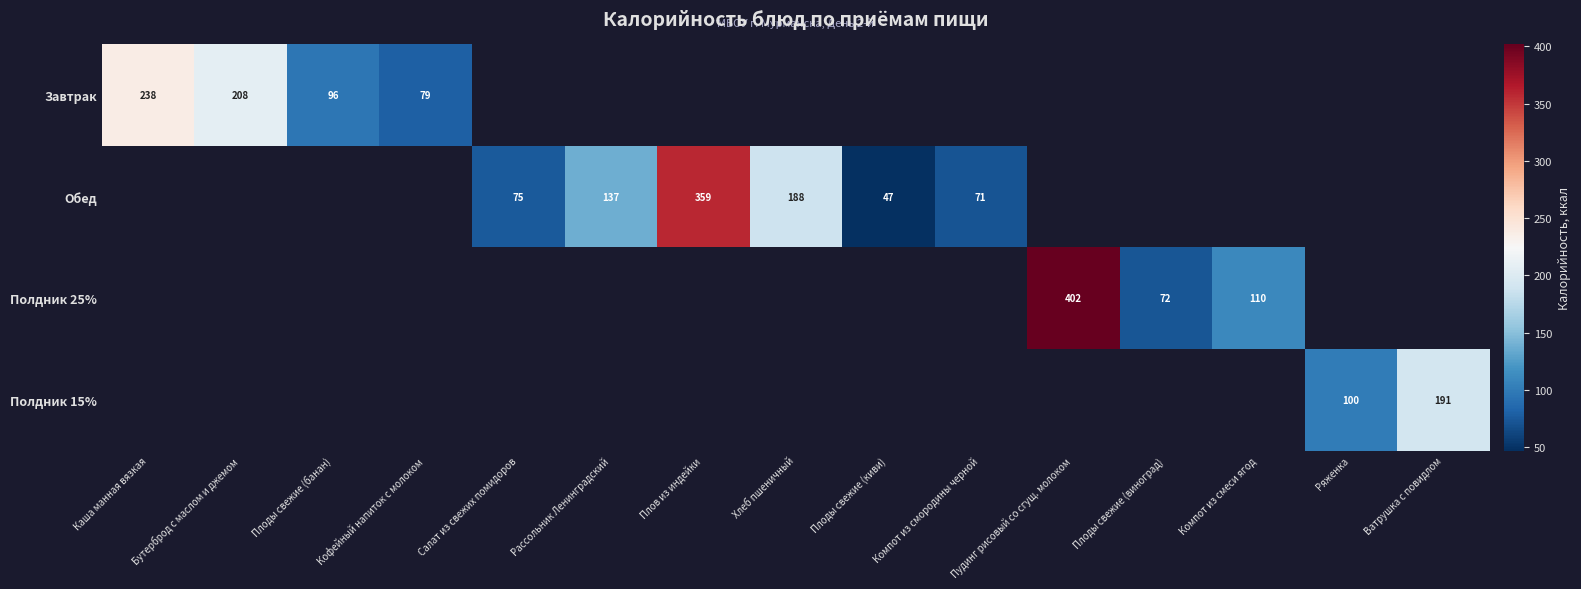

Is it true that Обед equals 88.7 at Хлеб пшеничный?

False